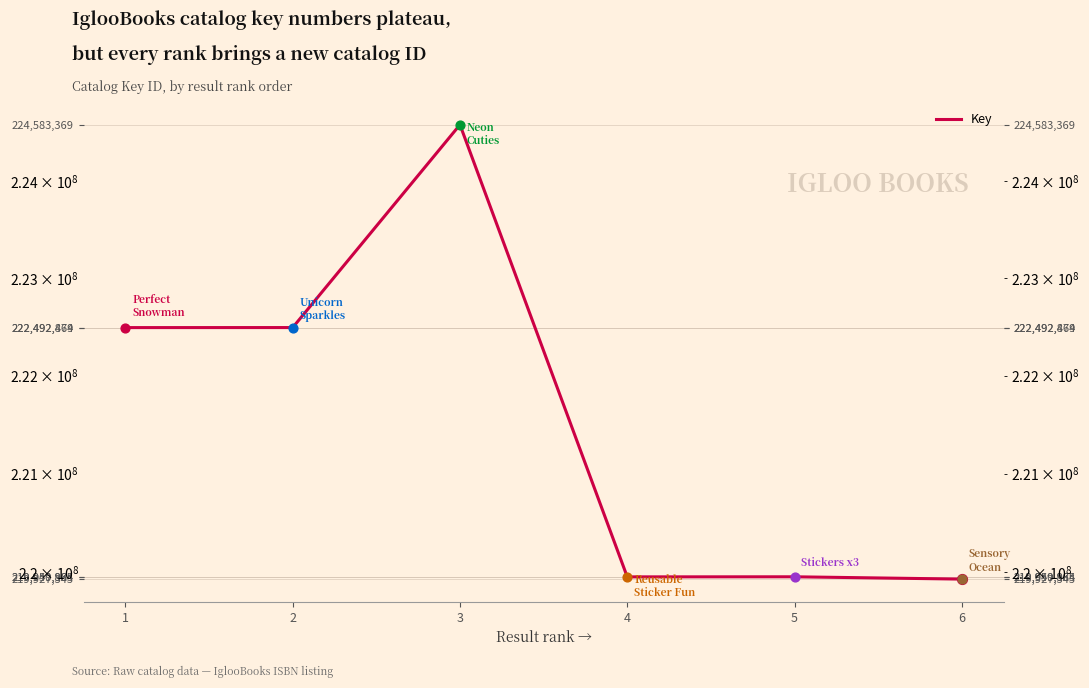

Between 5 and 4, which is larger?

5